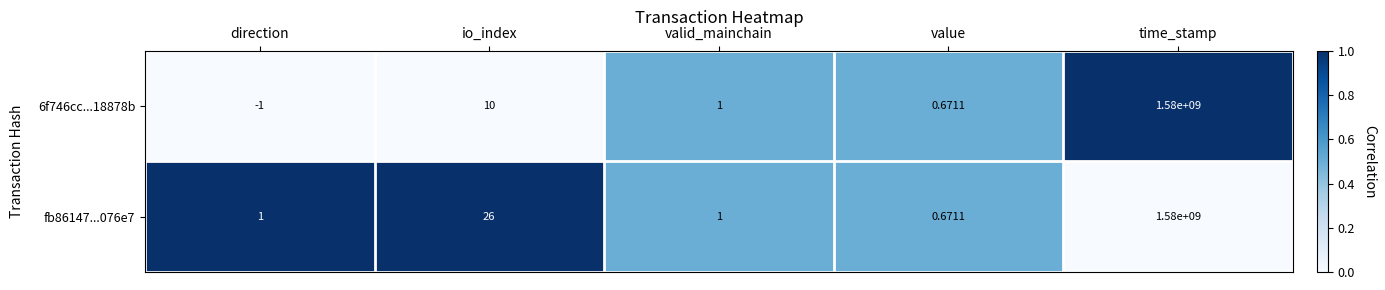

At direction, list the series in order from smallest to largest.

6f746cc...18878b, fb86147...076e7